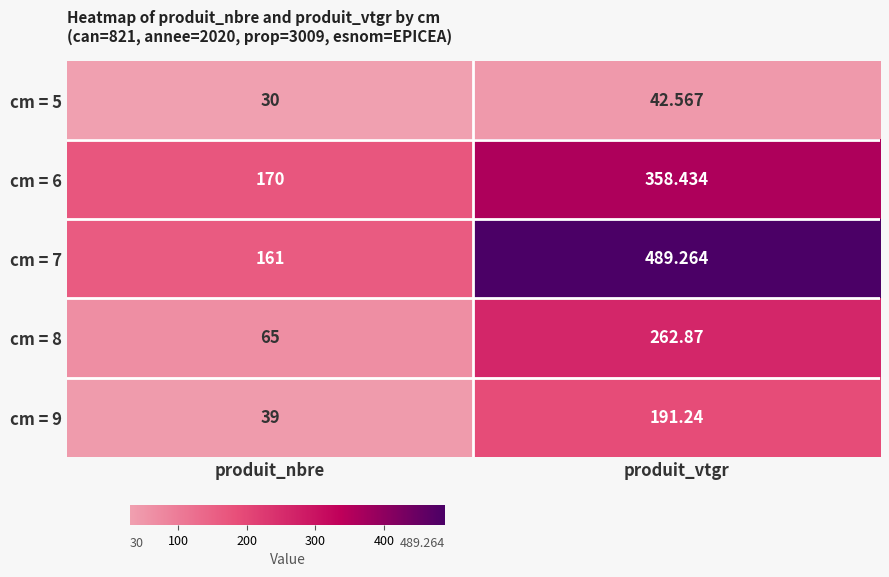

Rank the series at produit_vtgr from highest to lowest value.

cm = 7, cm = 6, cm = 8, cm = 9, cm = 5